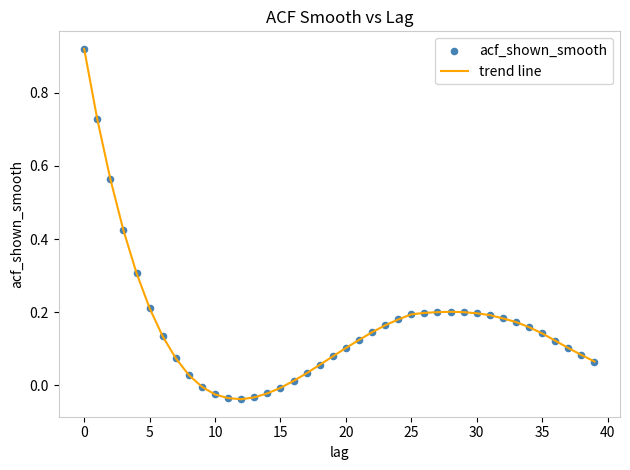

What is the difference between the maximum and minimum values?

1.0